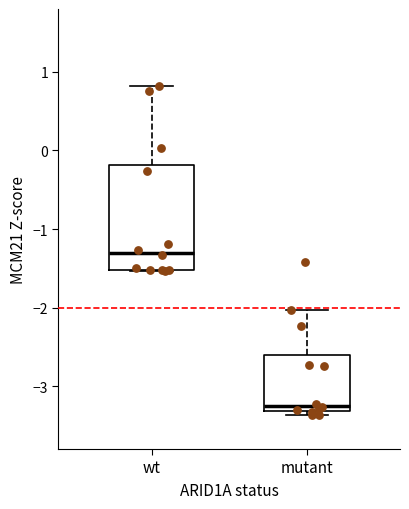

Reading left to right, read every box against the y-axis: the position of its median line, the range the box covers, and the ends of its whiskers. The values are not printed on the chart, so give them approximately, as read against the axis.

wt: median -1.3, box -1.5 to -0.2, whiskers -1.5 to 0.8
mutant: median -3.2, box -3.3 to -2.6, whiskers -3.4 to -2.0